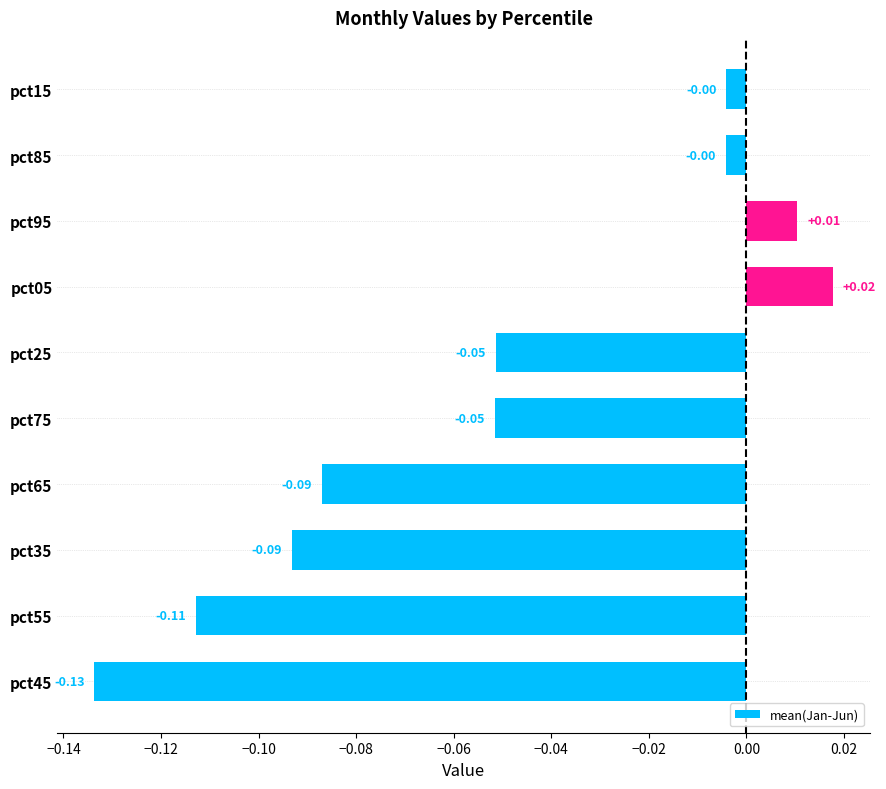

What is the sum of all values?

-0.5